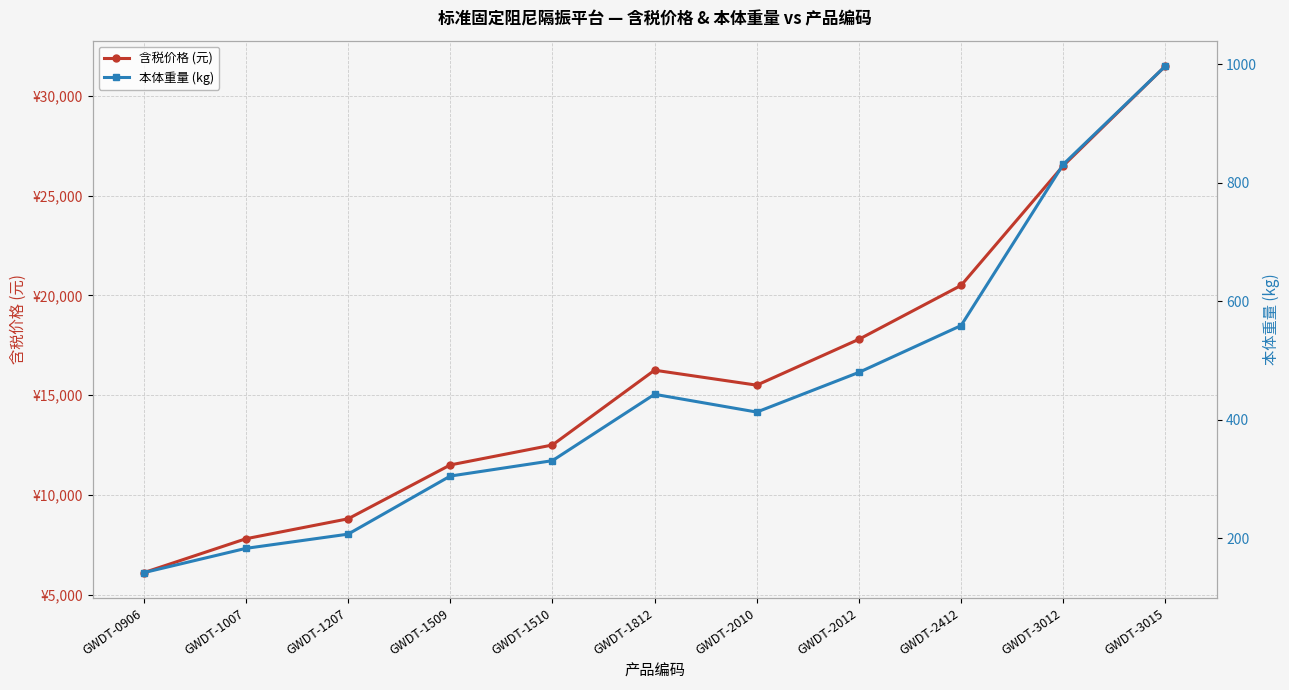

Which has a higher value, GWDT-1509 or GWDT-2412?

GWDT-2412